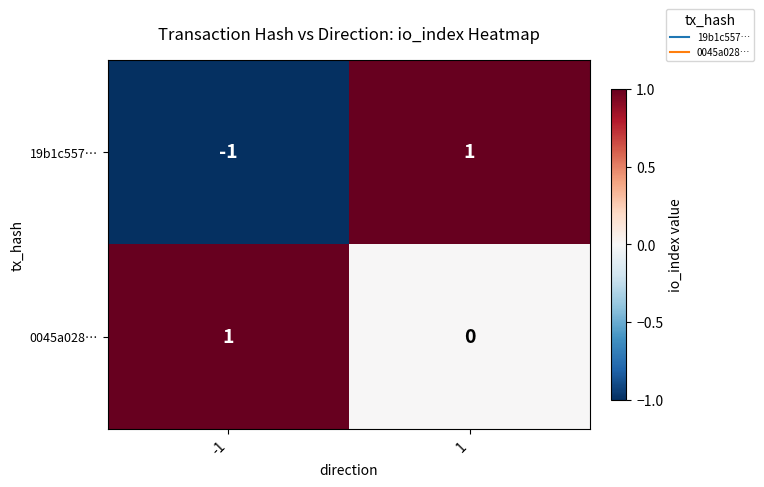

Which series has the largest total across all categories?

0045a028…